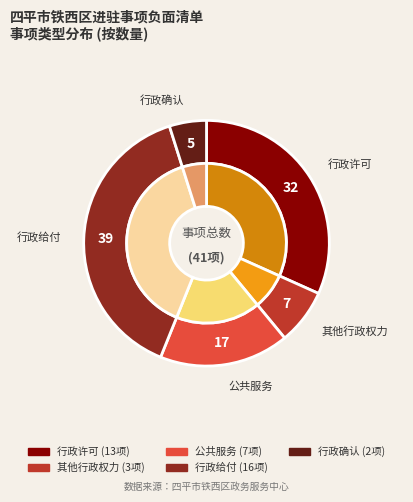

To the nearest percent, what portion does 行政确认 represent?

5%